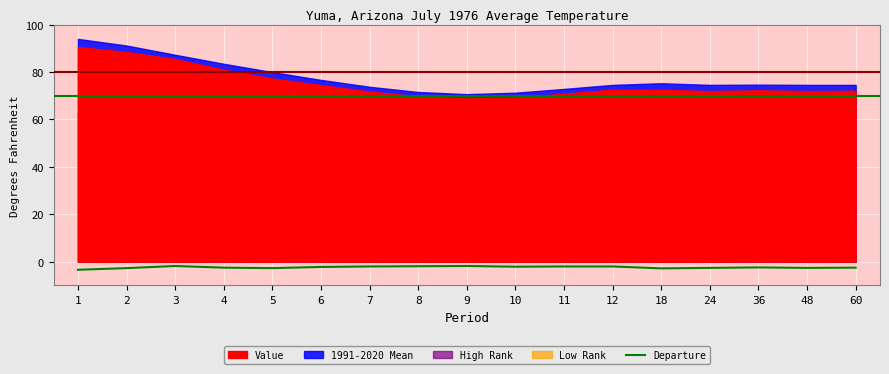

How many values are below -2?

11